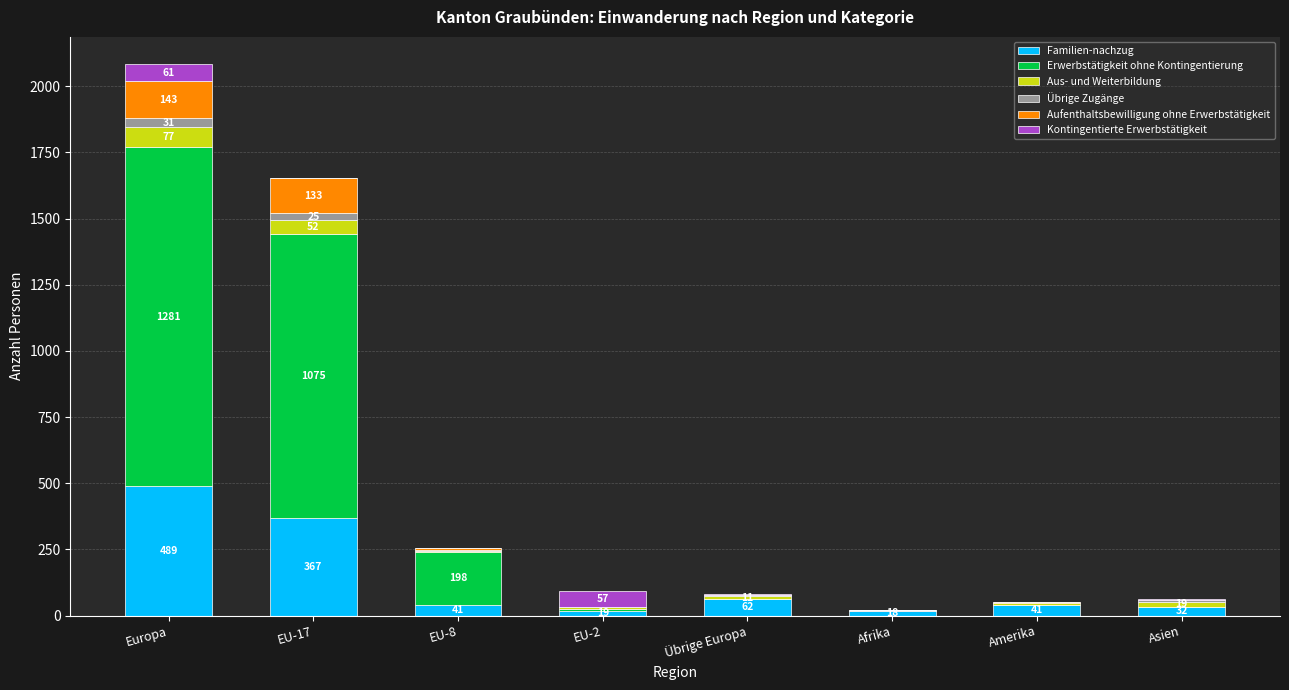

At which label is Familien-nachzug closest to 253?

EU-17